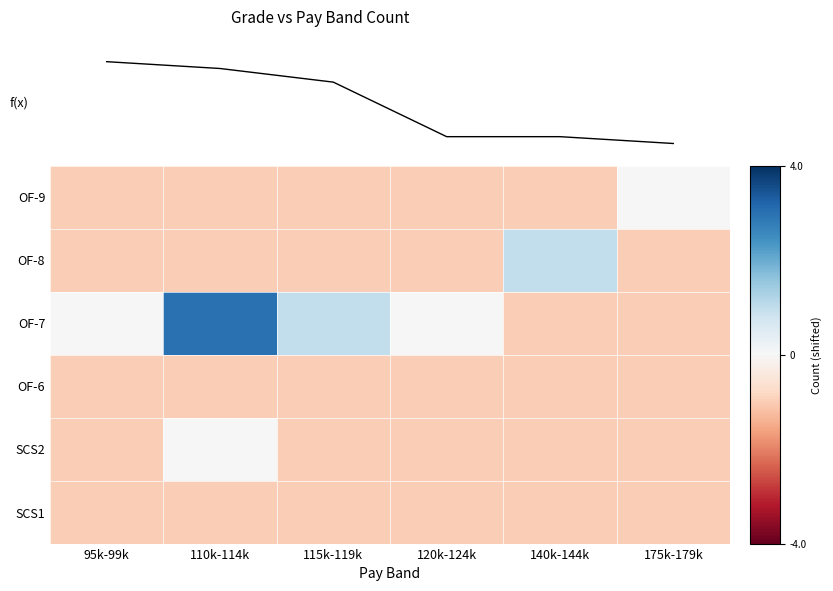

Count the number of data series in this chart.

6